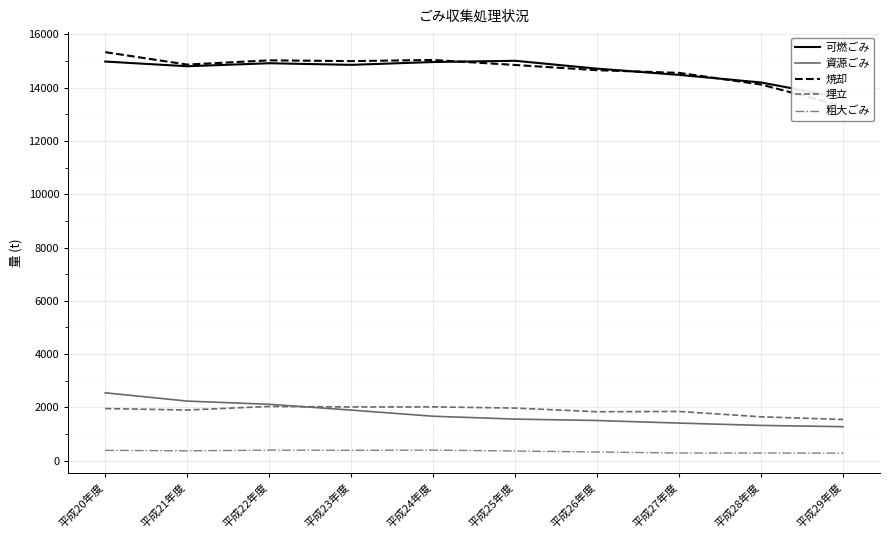

At which category does 粗大ごみ reach its first local peak?

平成22年度